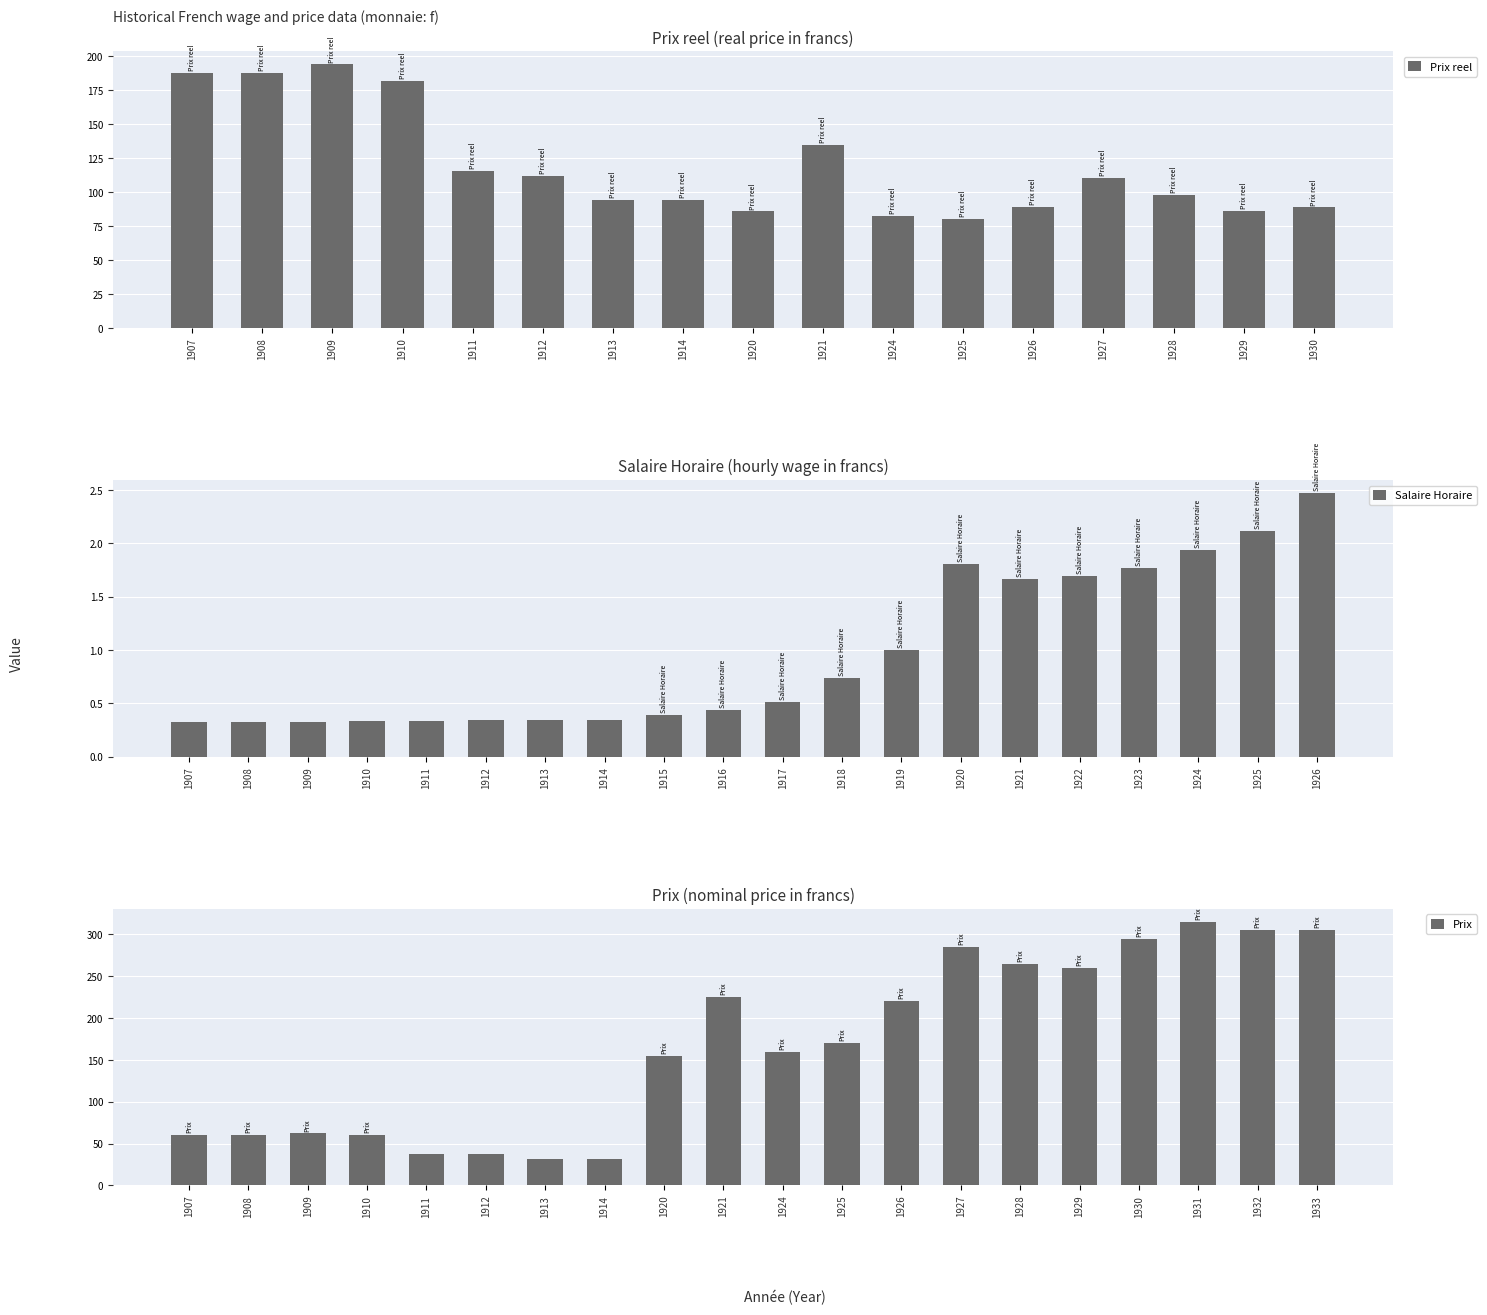

What value does the data have at 1925?

80.2